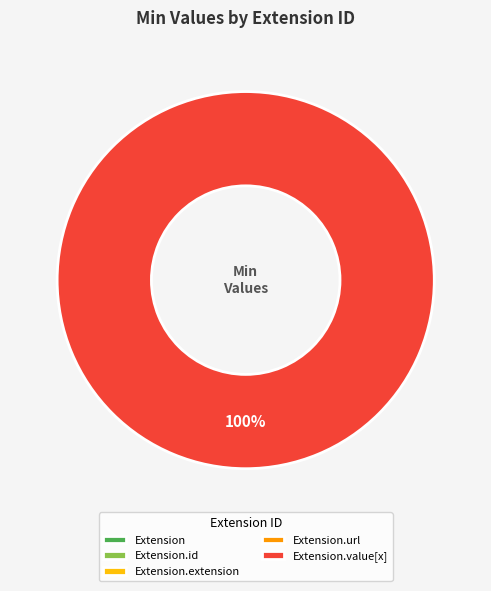

To the nearest percent, what is the difference between the largest and smallest slice percentages?

100%